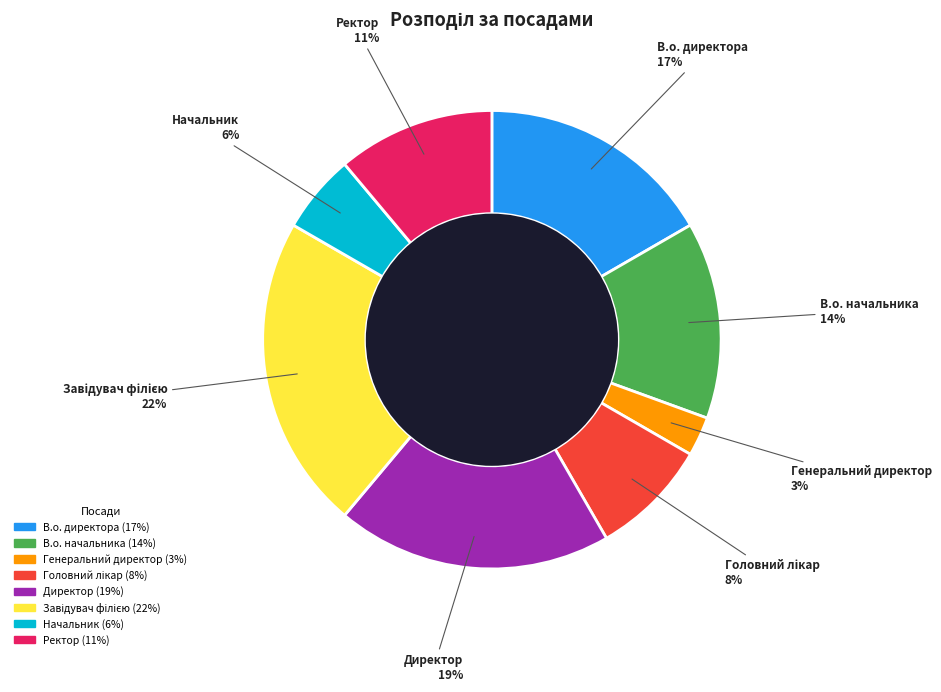

Which slice is the smallest?

Генеральний директор